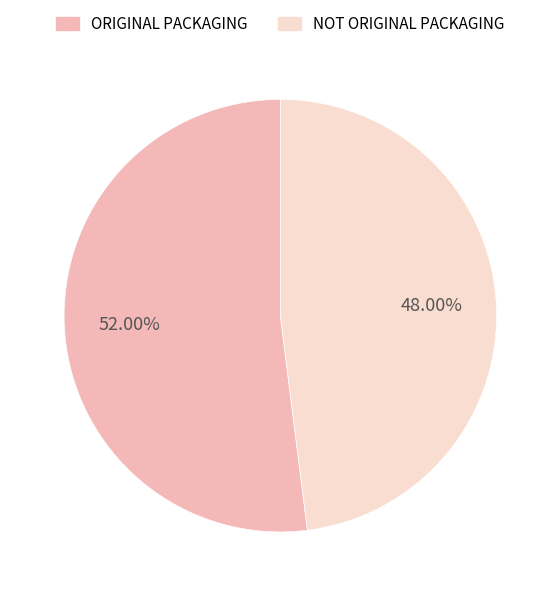

The ORIGINAL PACKAGING slice represents 62% of the pie. True or false?

False